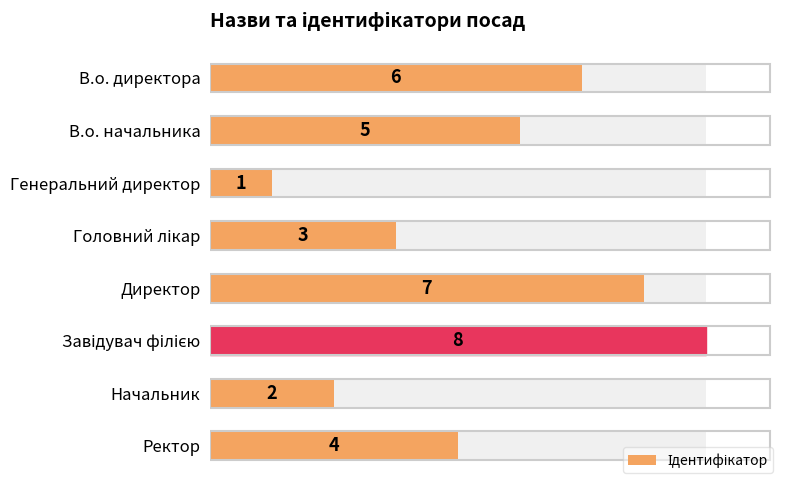

Count the number of categories in the chart.

8